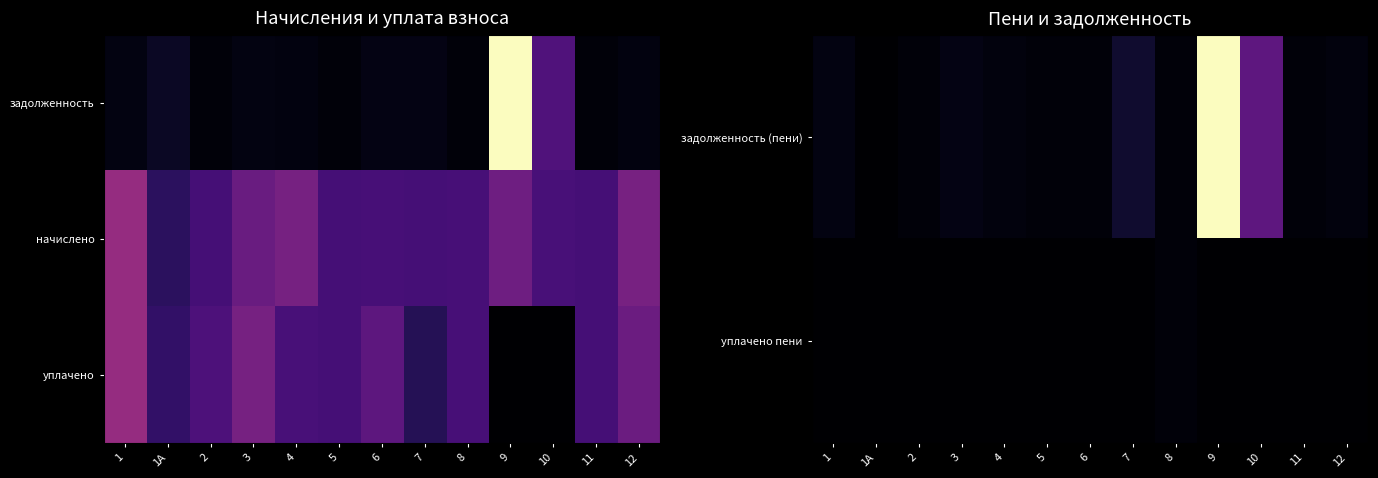

The value of задолженность (пени) at 6 is 0.0. True or false?

True